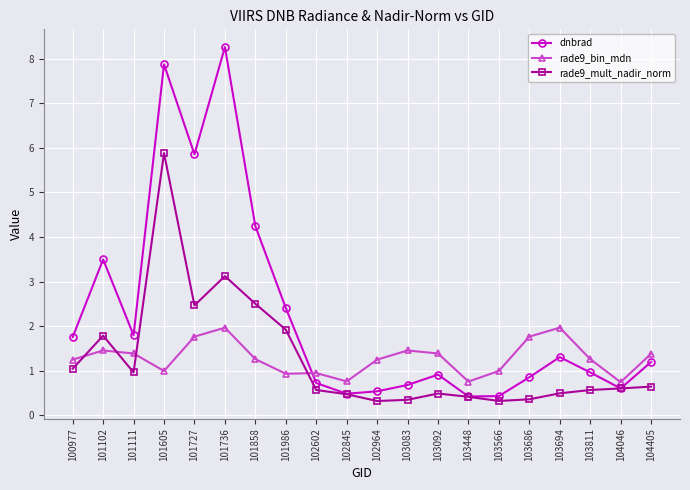

True or false: dnbrad has a value of 0.9 at 103686.

True